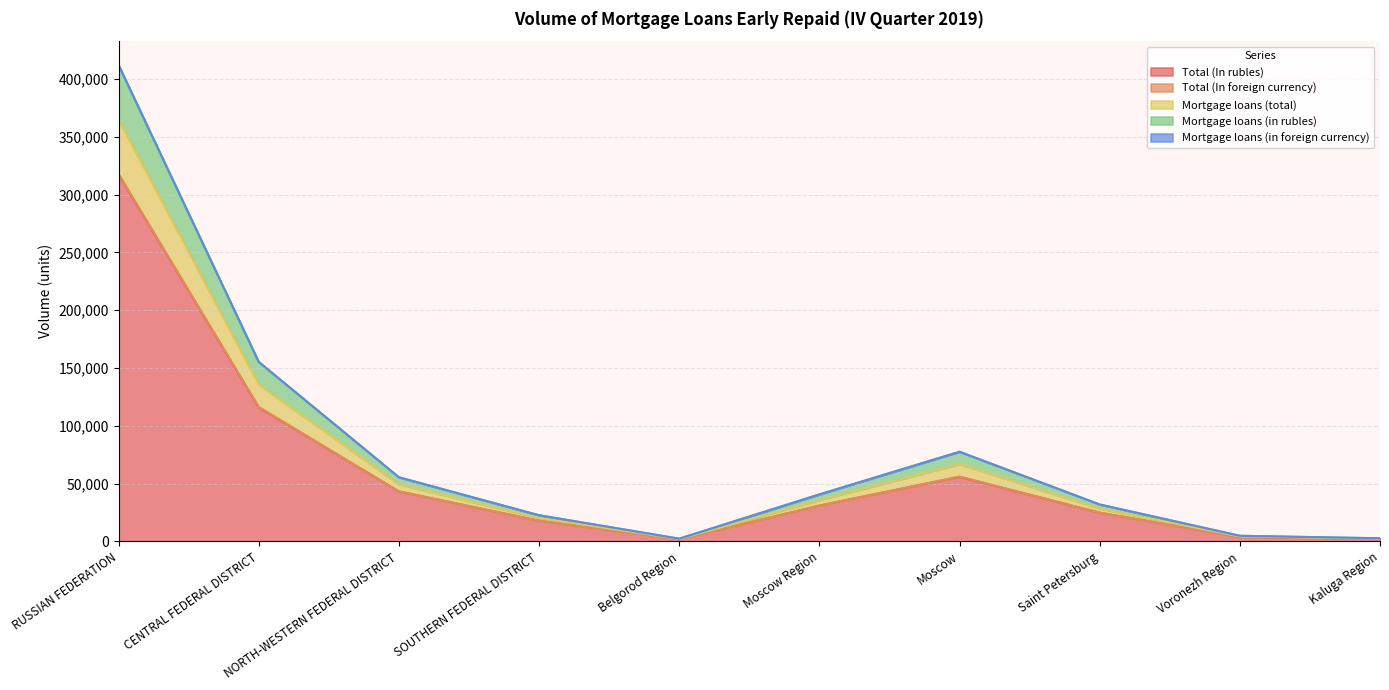

True or false: Mortgage loans (total) has a value of 2423 at Belgorod Region.

True